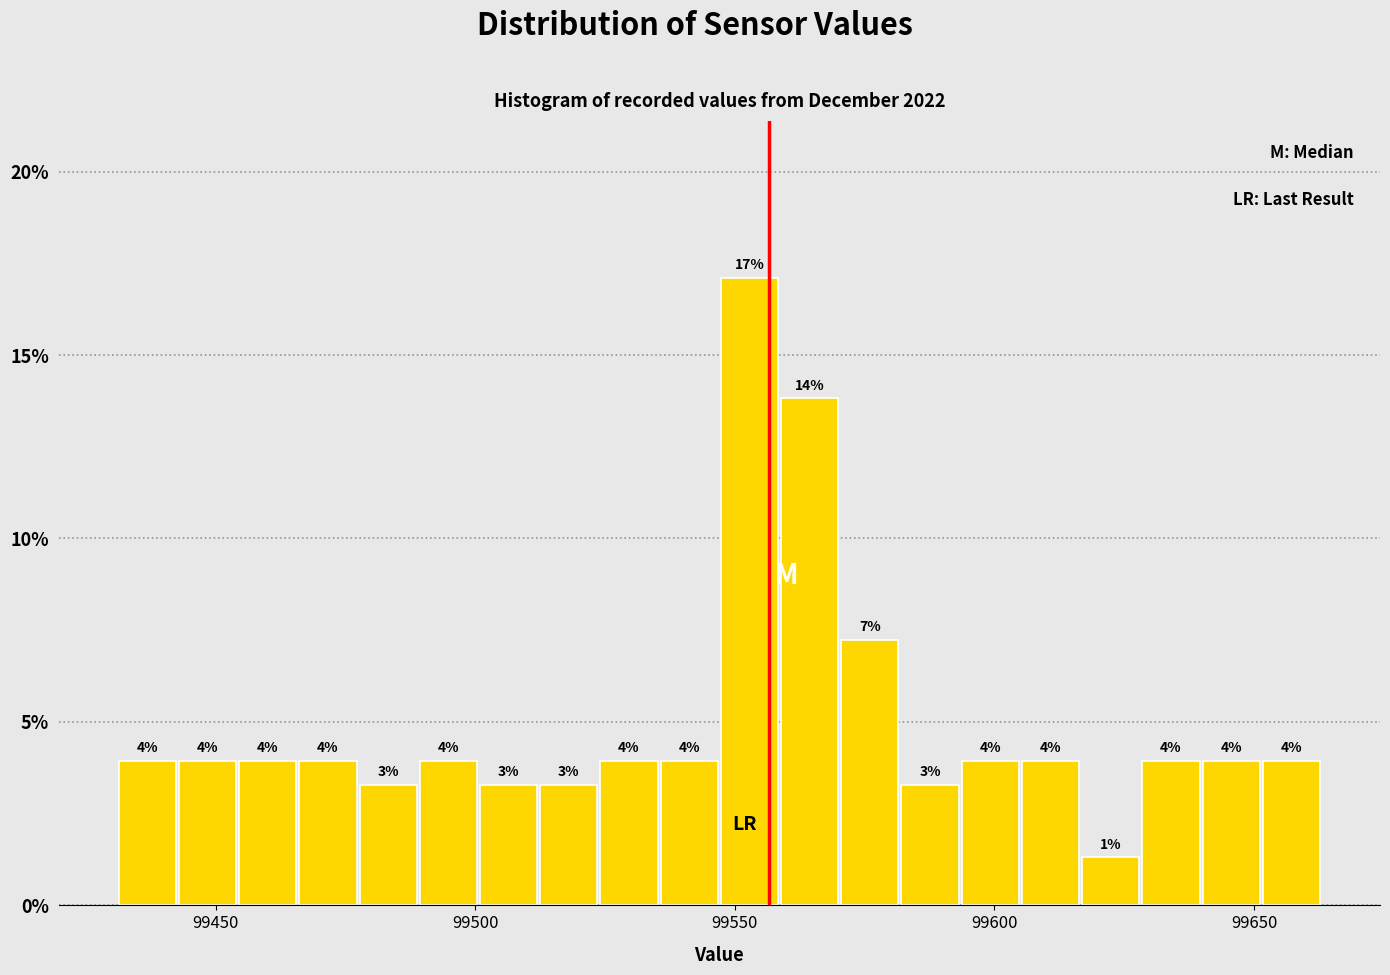

Around what value on the x-axis is the tallest bar? Give the approximate position of its centre, as read against the axis.

99555